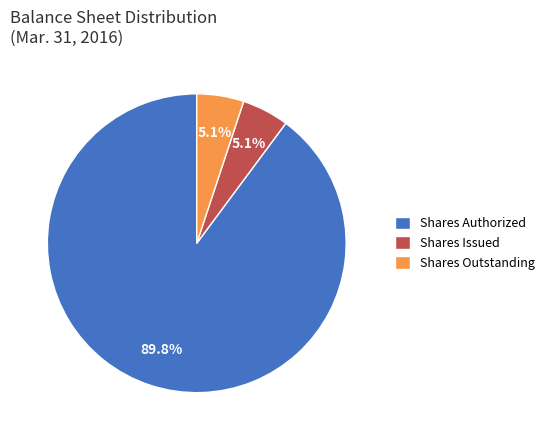

Count the number of slices in the pie.

3